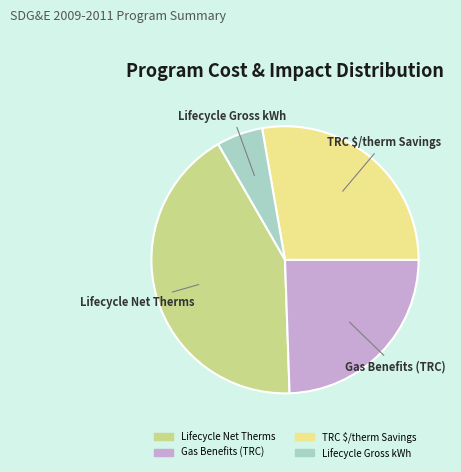

What is the ratio of the value at Gas Benefits (TRC) to the value at Lifecycle Gross kWh?

4.4